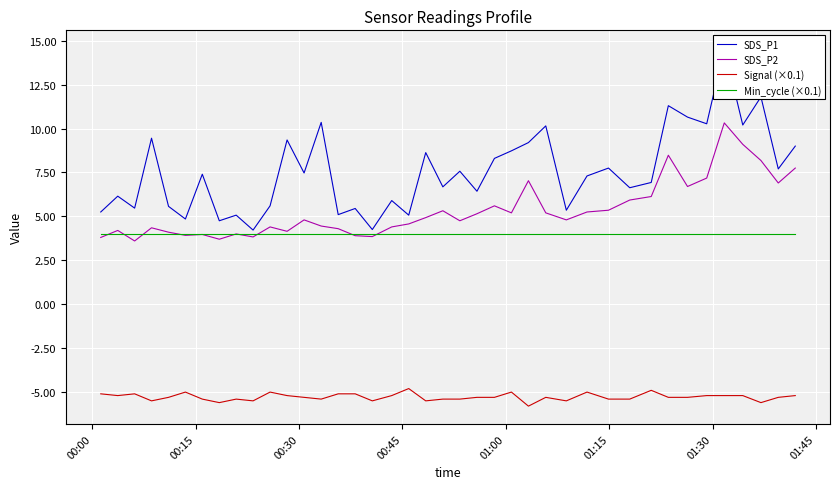

At how many categories does at least one series exceed 14?

1